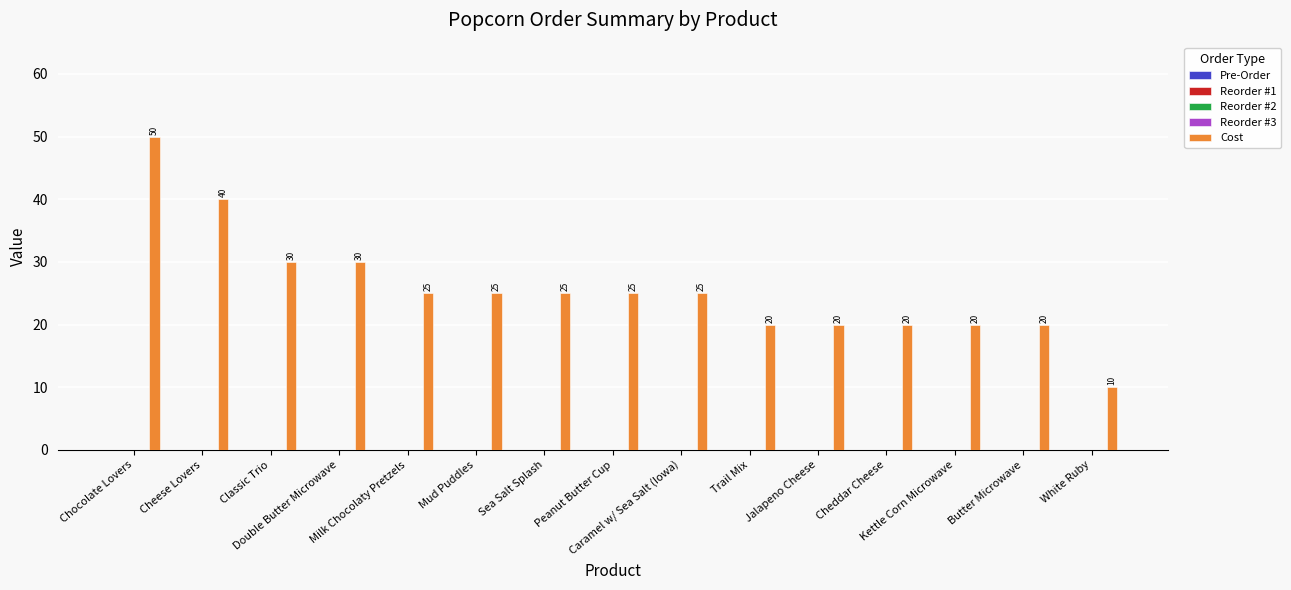

What is the minimum value shown in the chart?

10